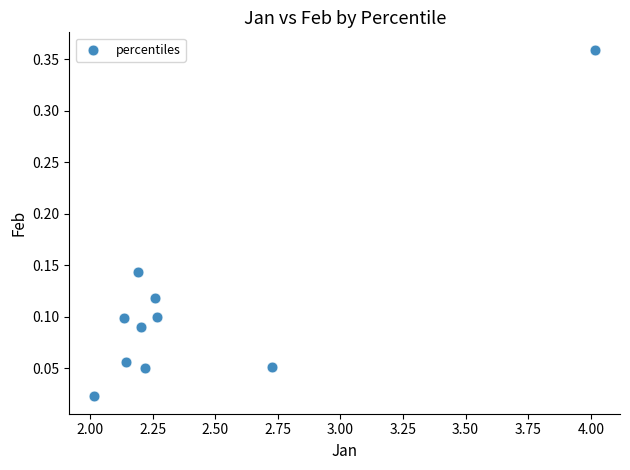

What is the average X value?

2.4